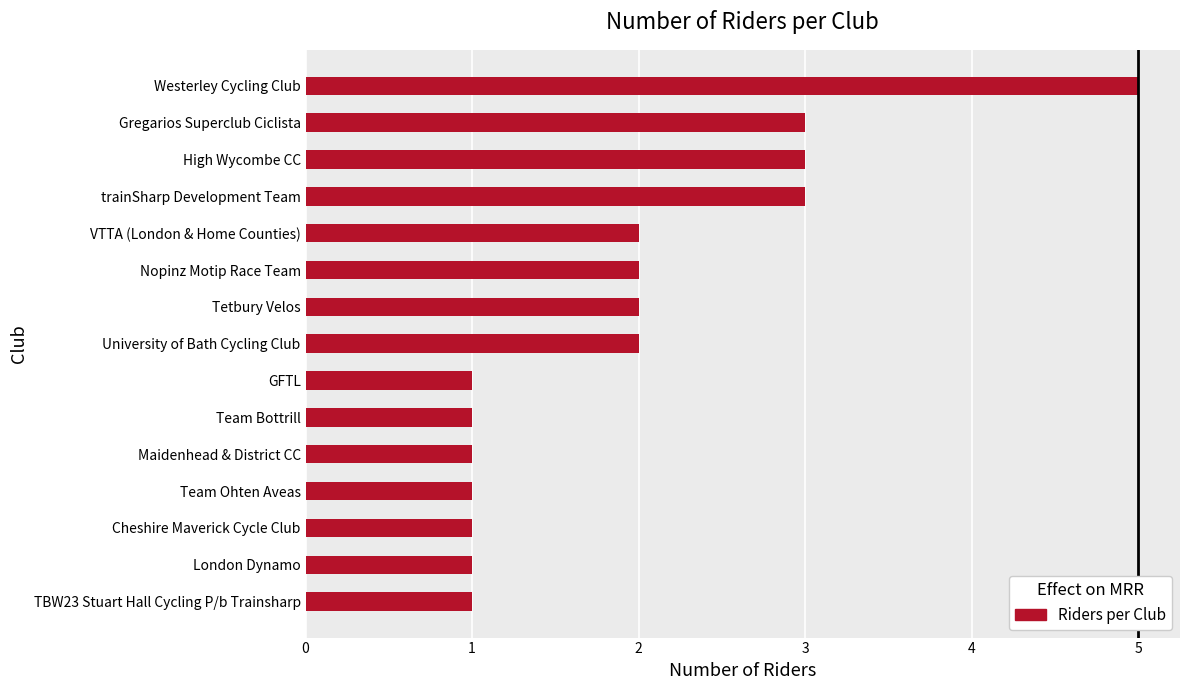

What is the approximate value at Gregarios Superclub Ciclista?

3